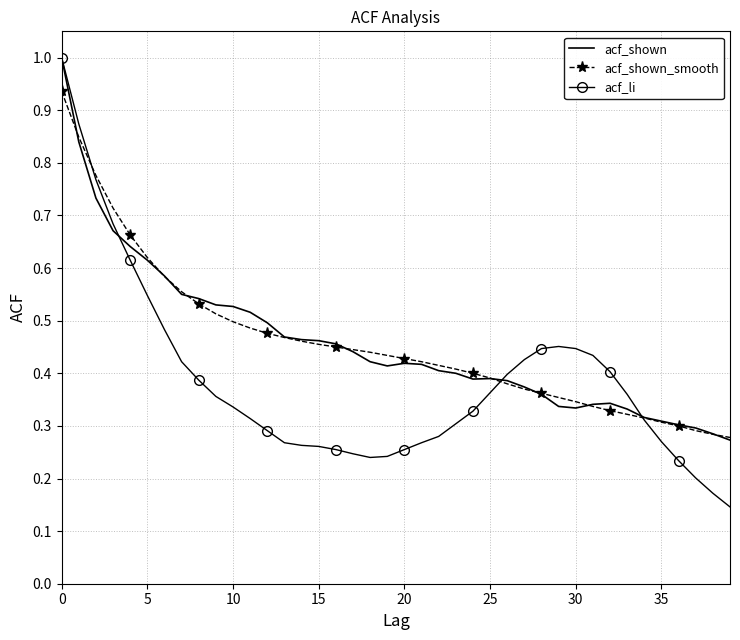

Which series has the widest spread of values?

acf_li